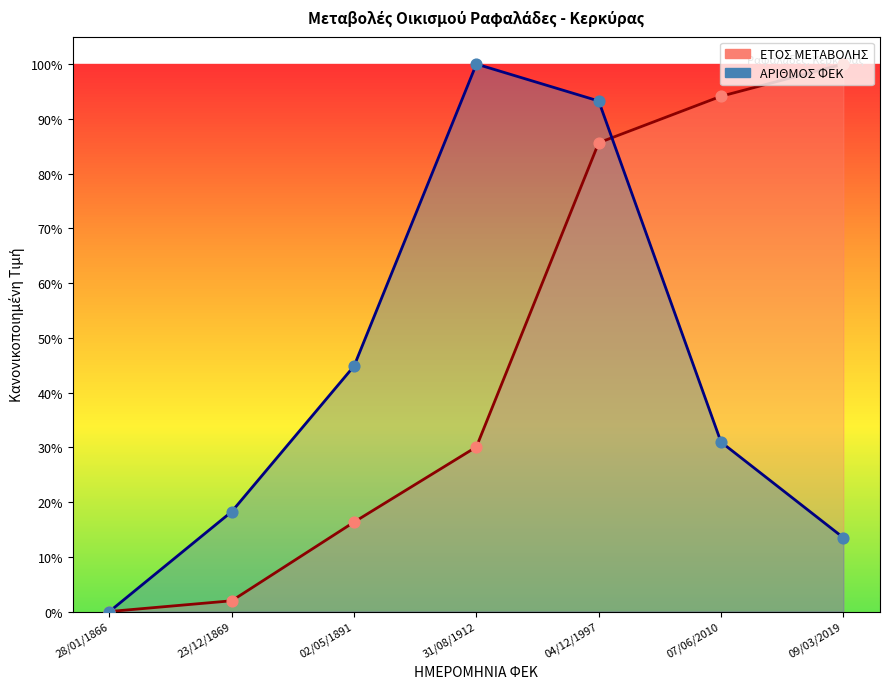

At how many categories does at least one series exceed 0?

6